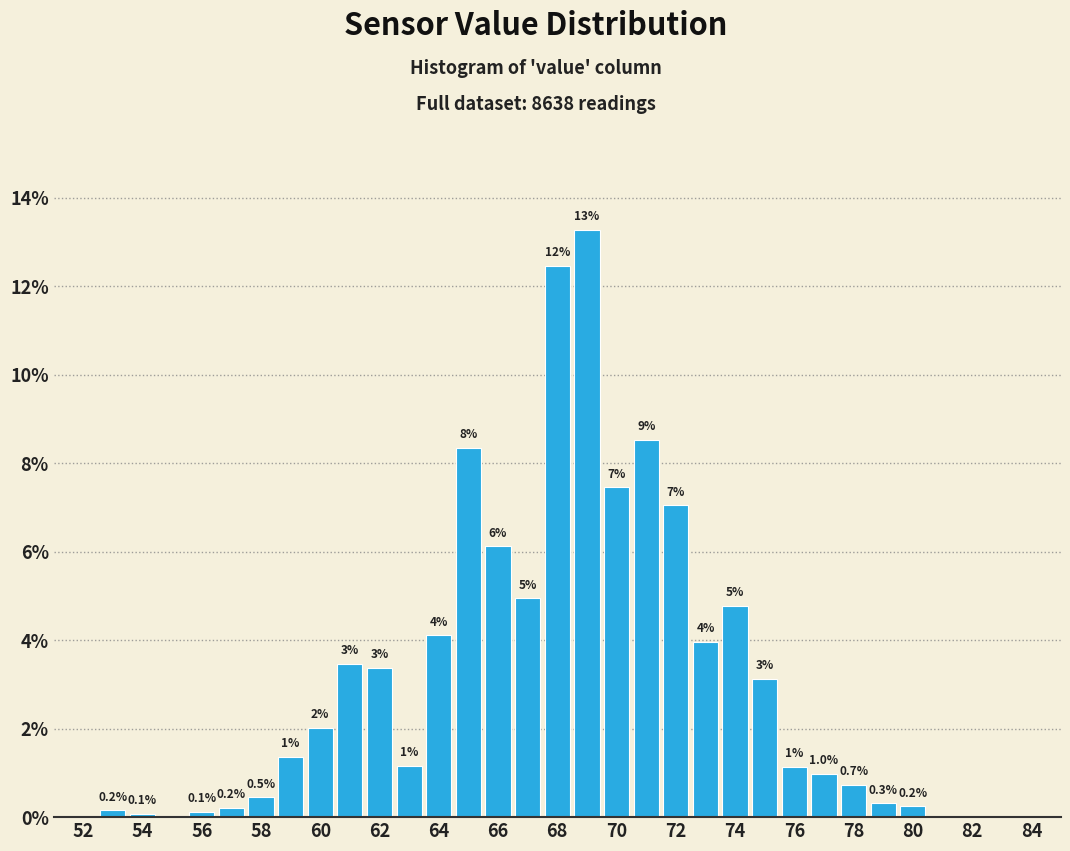

Over which range of the x-axis is the bar tallest?

68.5 to 69.5